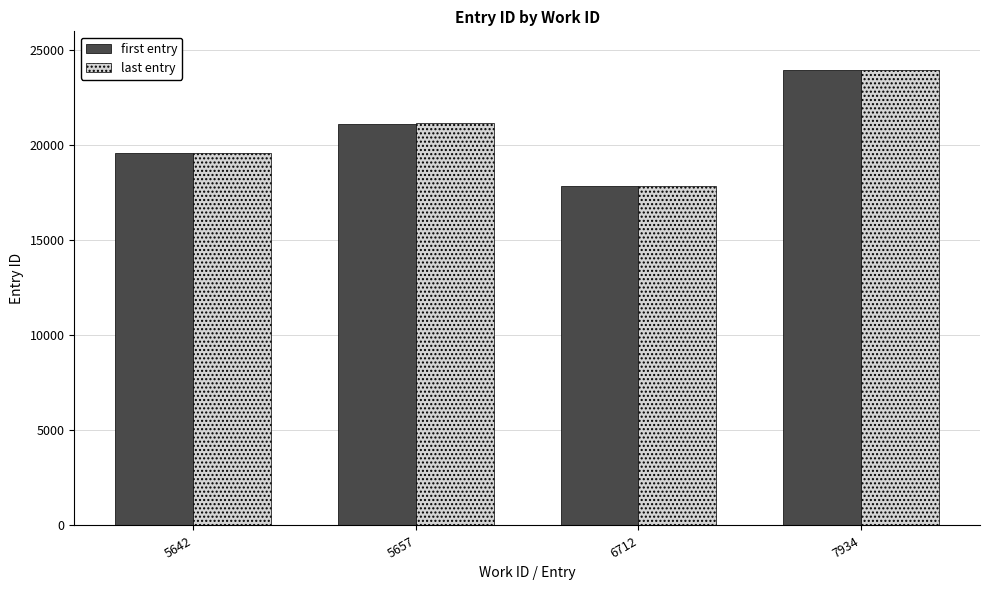

Rank the categories by last entry value from highest to lowest.

7934, 5657, 5642, 6712